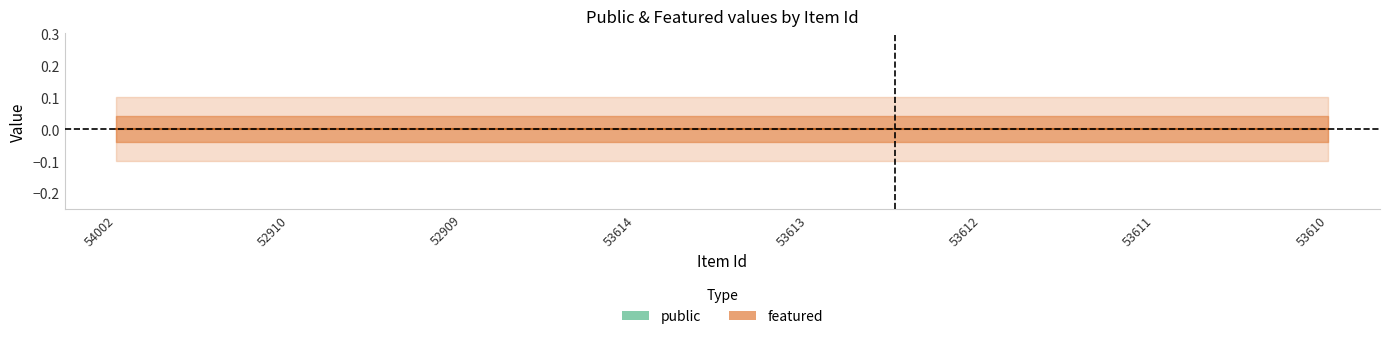

Is it true that public equals 0 at 53612?

False